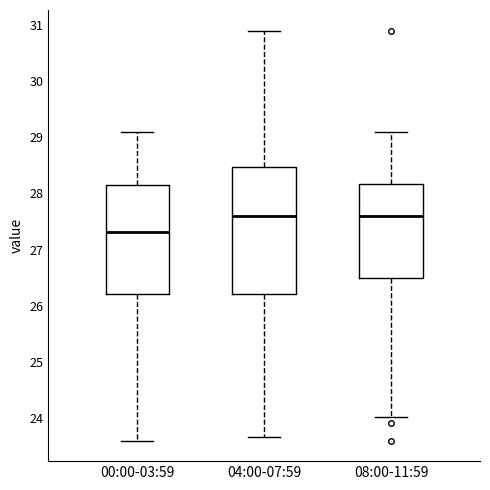

Reading left to right, transcribe this box plot: for each box, give where its median line is, the range the box spans, and where its two whiskers end, as read against the y-axis. The values are not printed on the chart, so give them approximately, as read against the axis.

00:00-03:59: median 27.3, box 26.2 to 28.1, whiskers 23.6 to 29.1
04:00-07:59: median 27.6, box 26.2 to 28.5, whiskers 23.7 to 30.9
08:00-11:59: median 27.6, box 26.5 to 28.2, whiskers 24.0 to 29.1